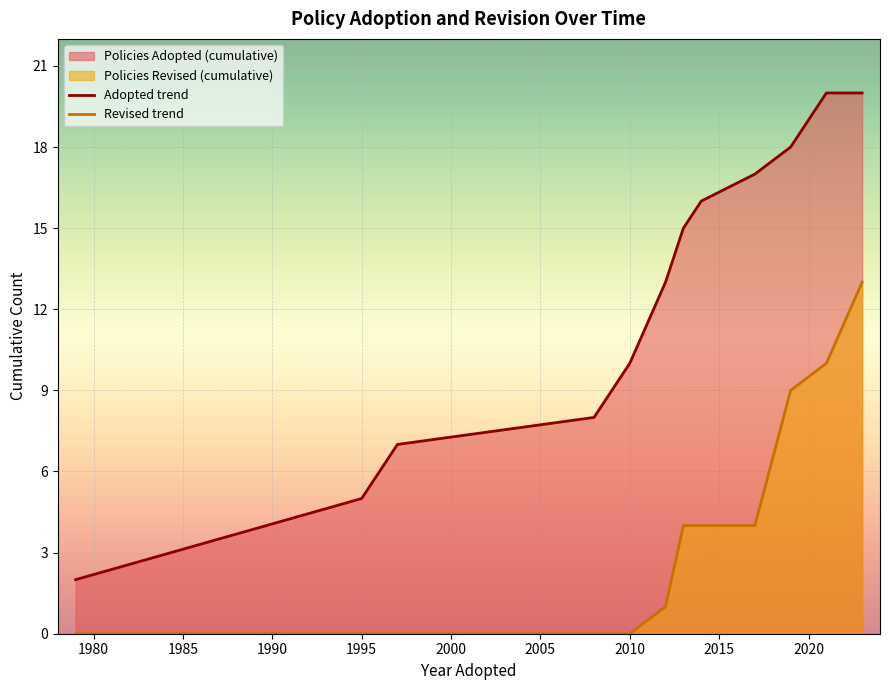

What position from the left is 2020?

10